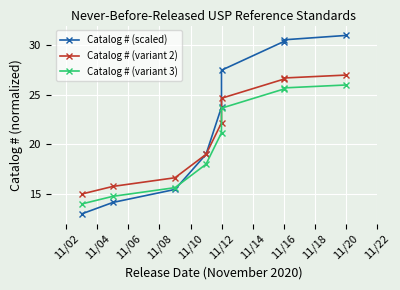

What is the maximum value for Catalog # (variant 3)?

26.0